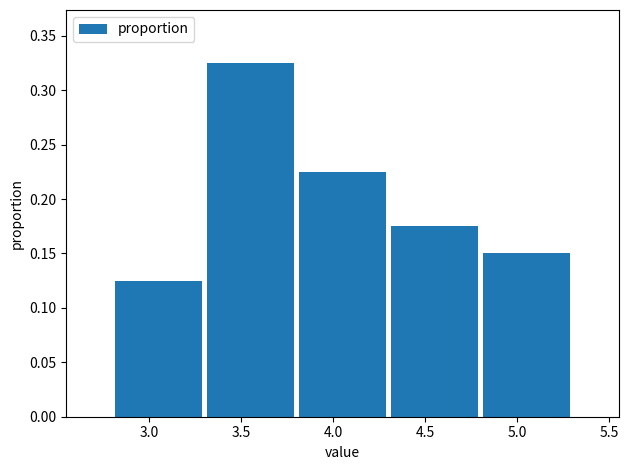

What is the height of the bar covering 3.3 to 3.8 on the x-axis? The values are not printed on the chart, so give them approximately, as read against the axis.

0.325